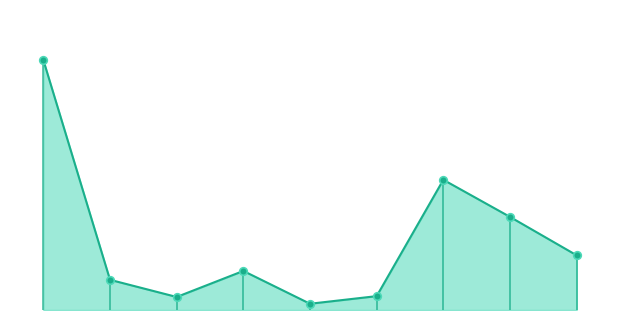

Between 3 and 1, which is larger?

3